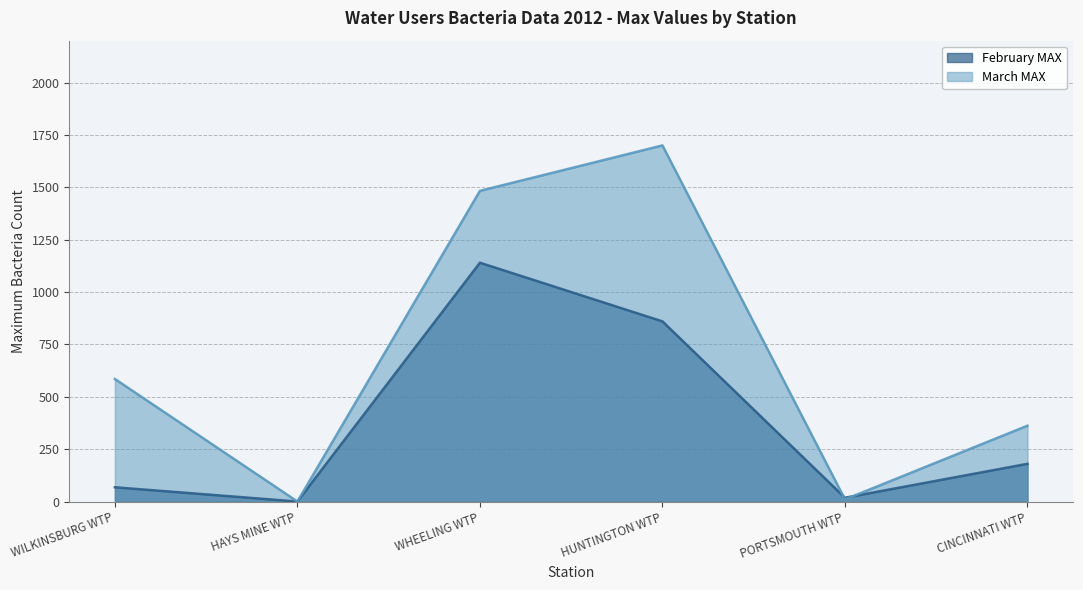

Where is the first local minimum for February MAX?

HAYS MINE WTP